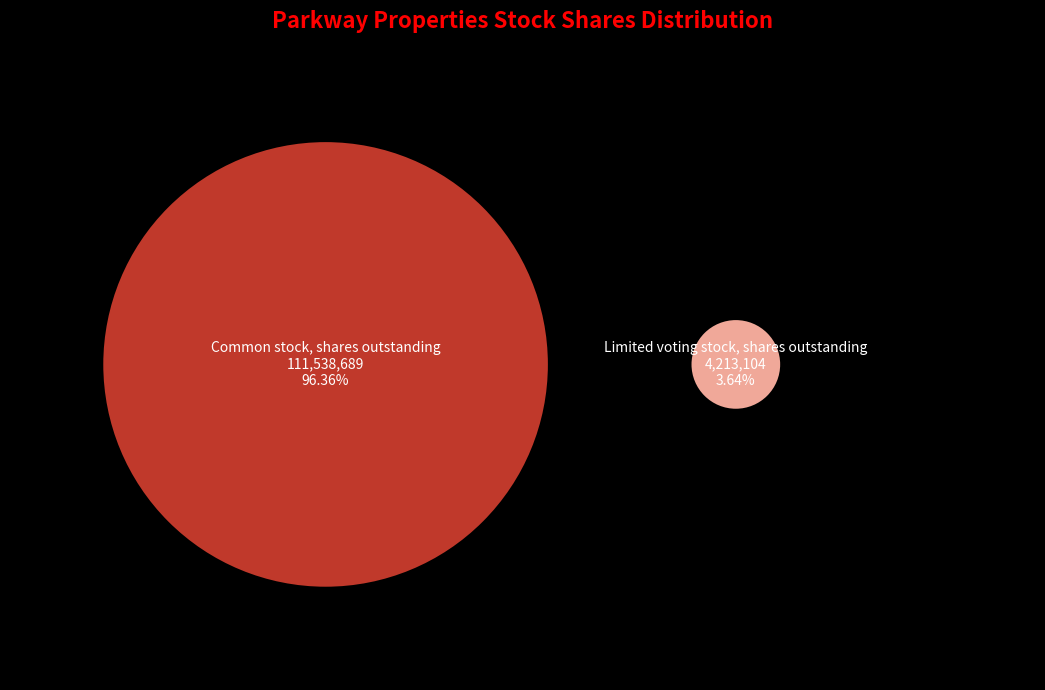

True or false: Common stock, shares outstanding accounts for 99% of the total.

False